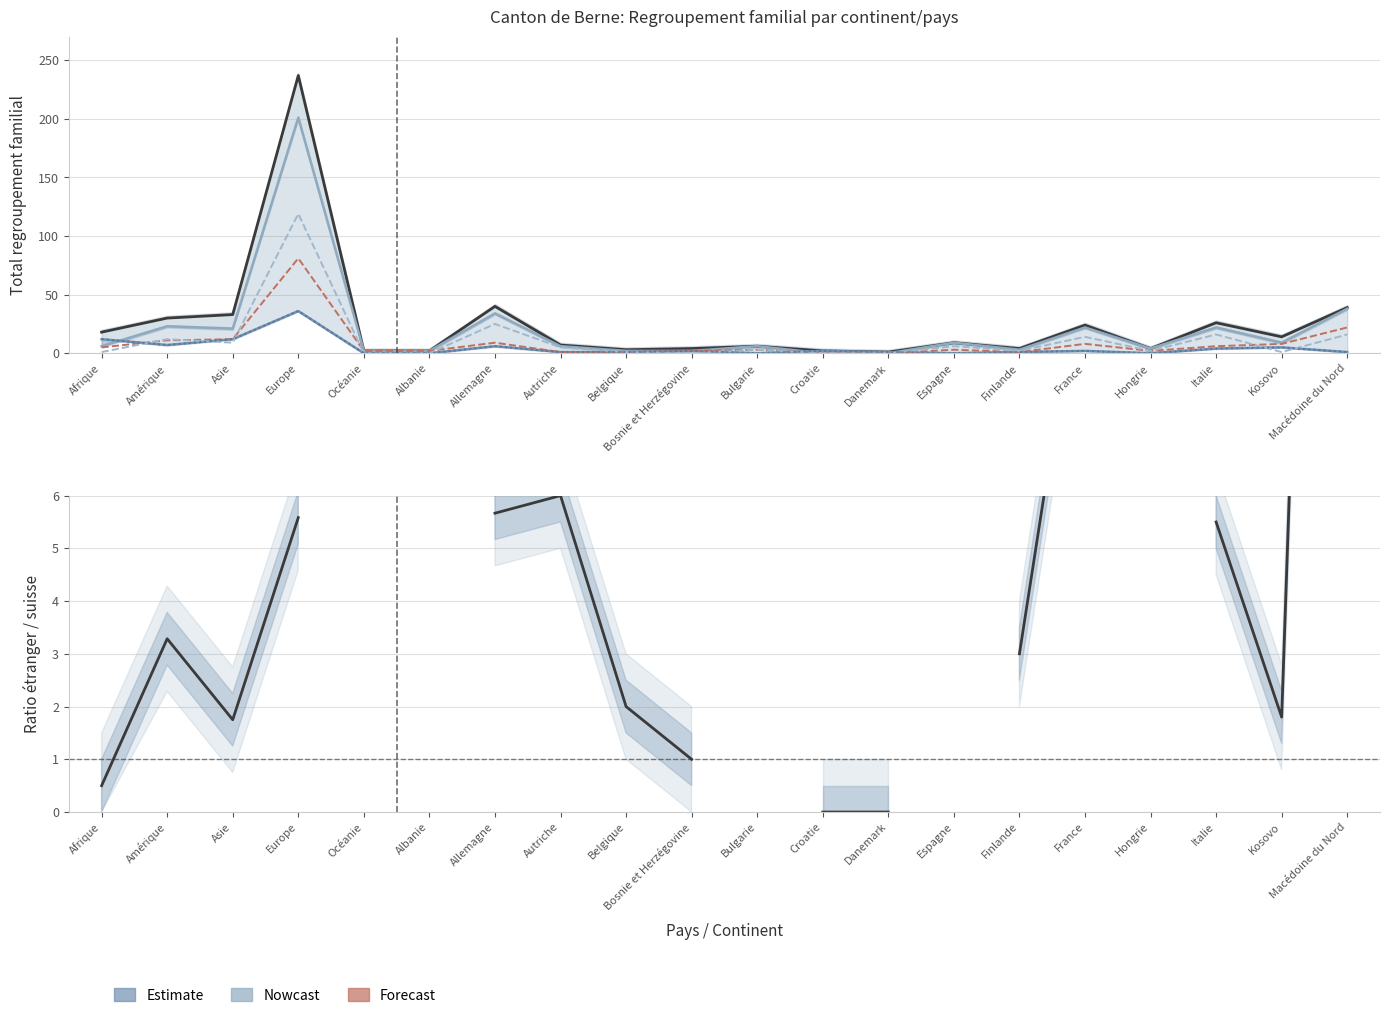

What is the label of the 14th point from the left?

Espagne